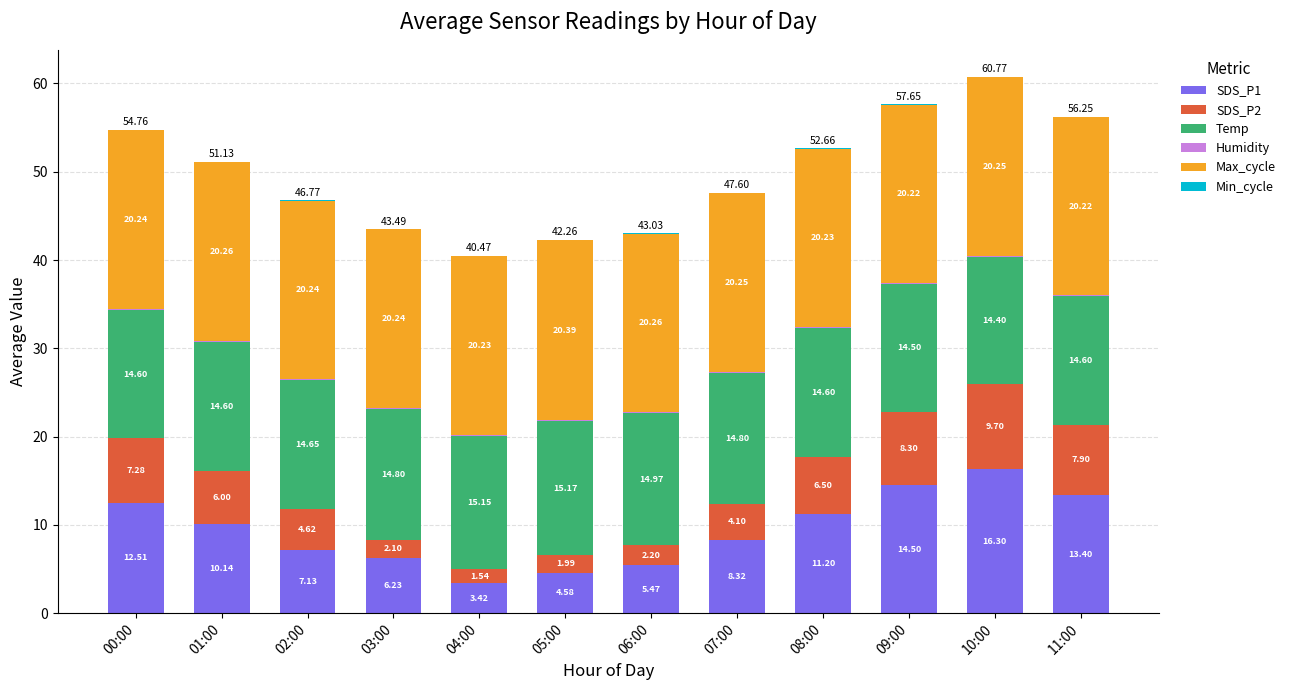

What is the total value across all series at 11:00?

56.2